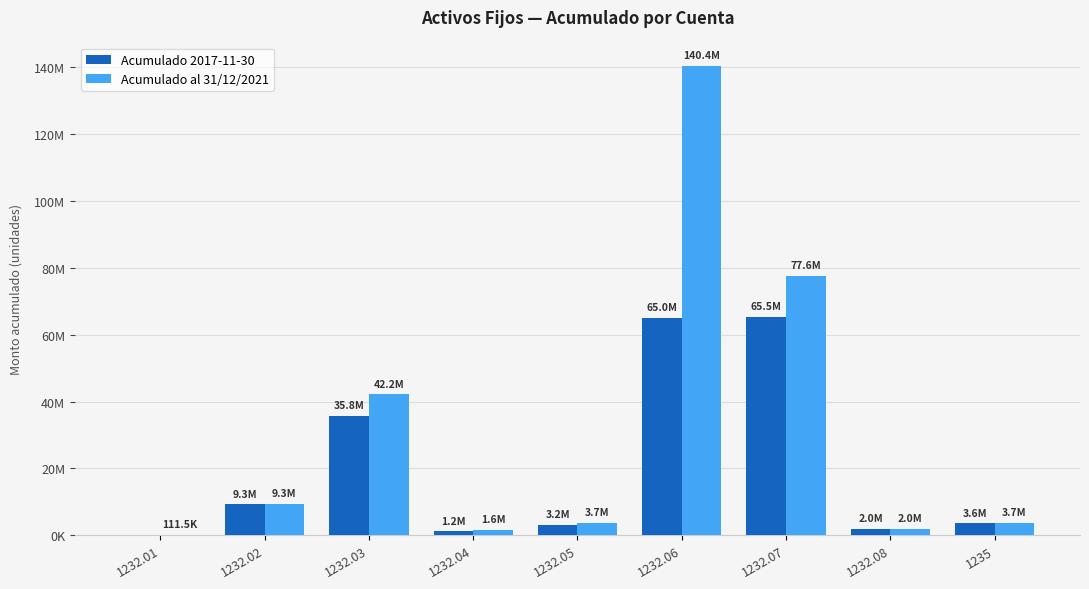

Reading left to right, extract all data points from this chart.

Acumulado 2017-11-30: 1232.01=0.0	1232.02=9315083.9	1232.03=35830290.5	1232.04=1237635.1	1232.05=3179197.9	1232.06=65035058.2	1232.07=65459000.4	1232.08=1988172.8	1235=3610722.1
Acumulado al 31/12/2021: 1232.01=111513.4	1232.02=9333445.5	1232.03=42193999.9	1232.04=1574862.7	1232.05=3660310.1	1232.06=140426375.5	1232.07=77649971.9	1232.08=1988172.8	1235=3688695.4